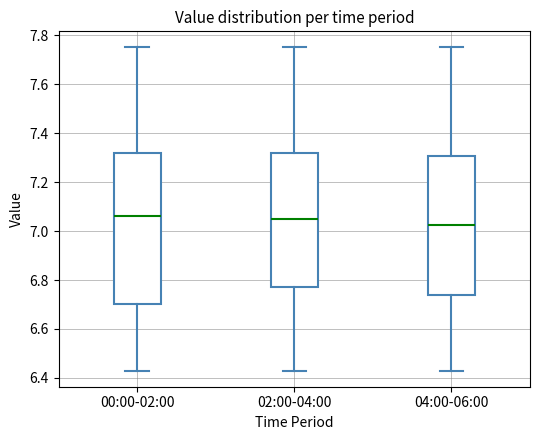

Comparing the boxes themselves (not the whiskers), which one is the tallest?

00:00-02:00